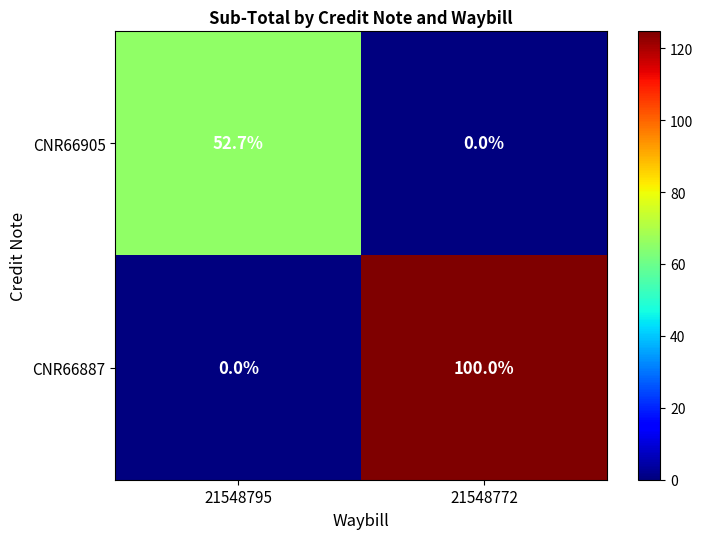

At which label is CNR66887 closest to 50?

21548795